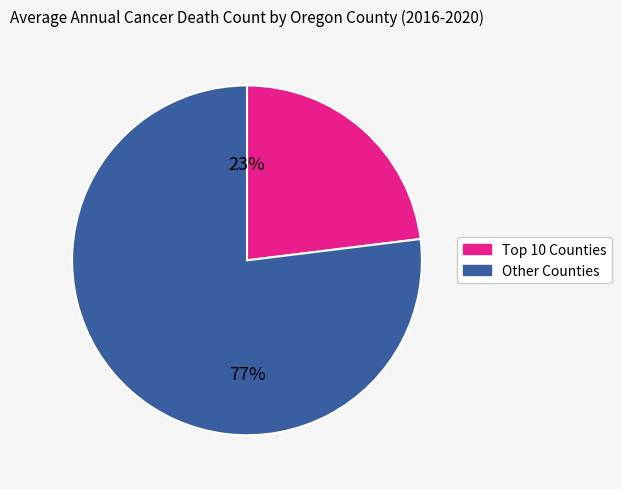

To the nearest percent, what is the difference between the largest and smallest slice percentages?

54%